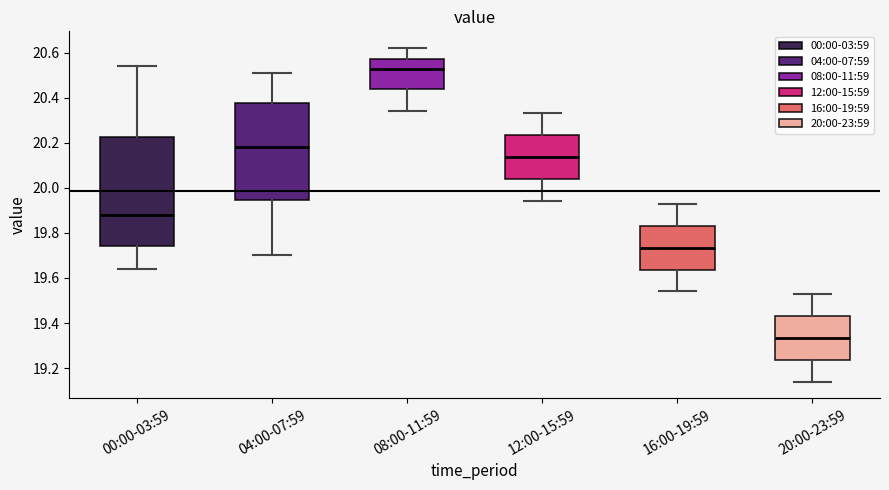

Reading left to right, read every box against the y-axis: the position of its median line, the range the box covers, and the ends of its whiskers. The values are not printed on the chart, so give them approximately, as read against the axis.

00:00-03:59: median 19.88, box 19.74 to 20.22, whiskers 19.64 to 20.54
04:00-07:59: median 20.18, box 19.94 to 20.38, whiskers 19.70 to 20.52
08:00-11:59: median 20.52, box 20.44 to 20.58, whiskers 20.34 to 20.62
12:00-15:59: median 20.14, box 20.04 to 20.24, whiskers 19.94 to 20.34
16:00-19:59: median 19.74, box 19.64 to 19.84, whiskers 19.54 to 19.94
20:00-23:59: median 19.34, box 19.24 to 19.44, whiskers 19.14 to 19.54